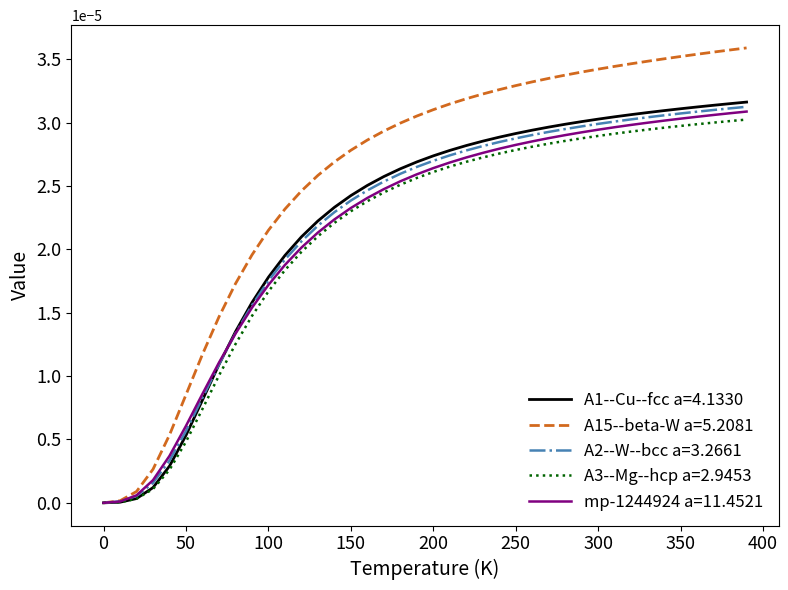

Rank the series by their maximum value, from highest to lowest.

A15--beta-W a=5.2081, A1--Cu--fcc a=4.1330, A2--W--bcc a=3.2661, mp-1244924 a=11.4521, A3--Mg--hcp a=2.9453